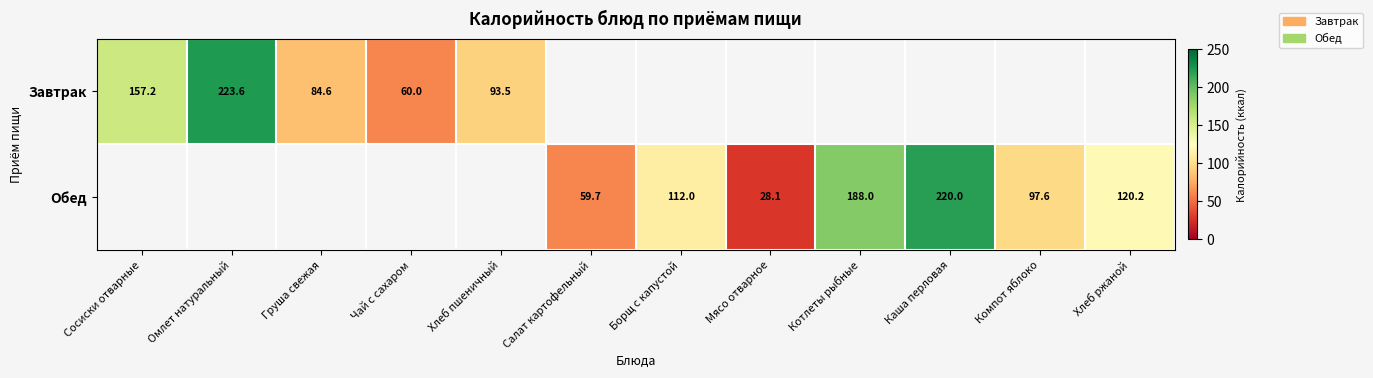

Is it true that Обед equals 59.7 at Салат картофельный?

True